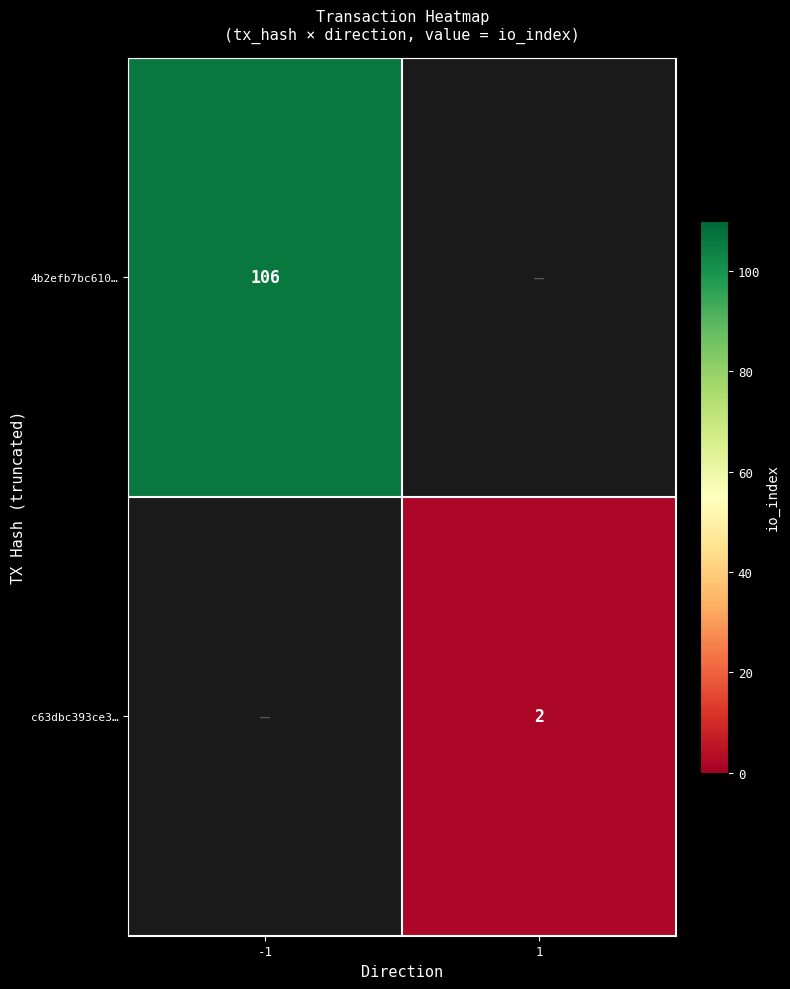

How many categories are shown in the chart?

2